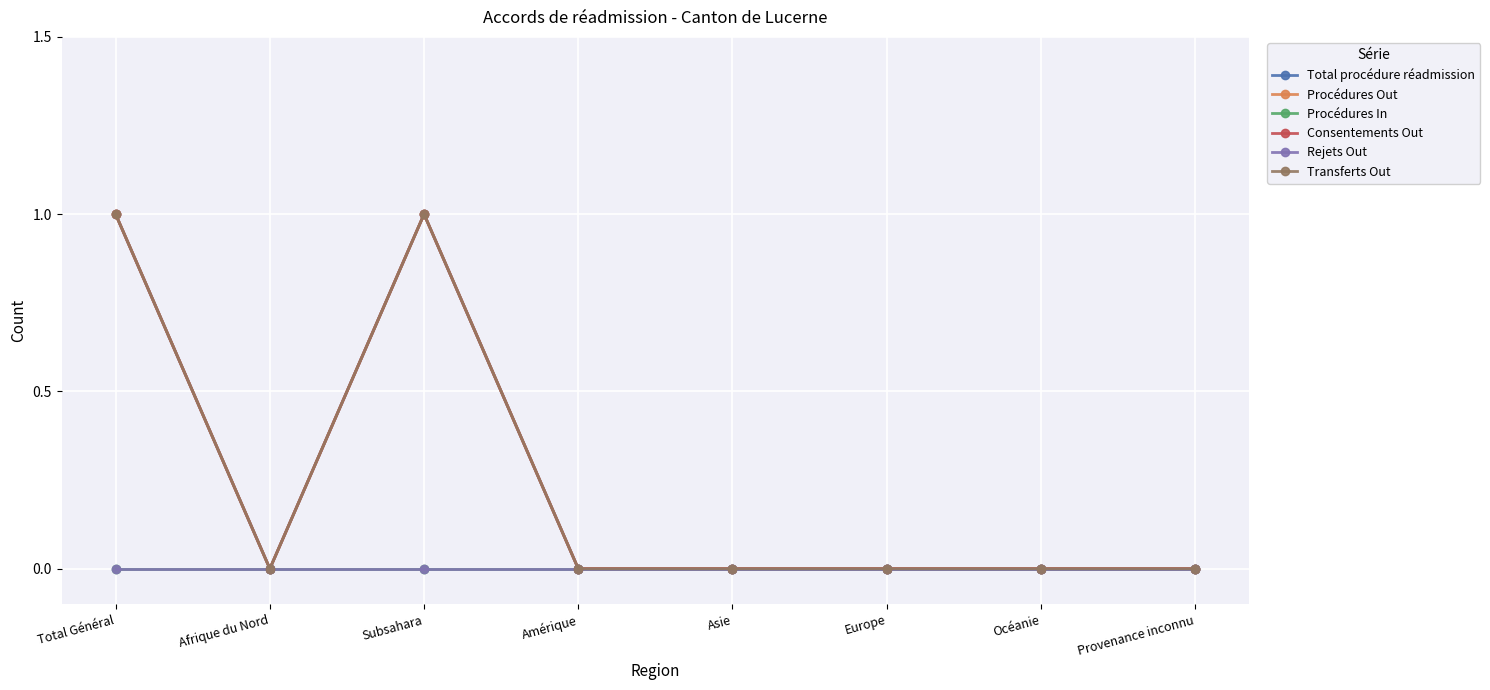

Does the chart have visible grid lines?

Yes